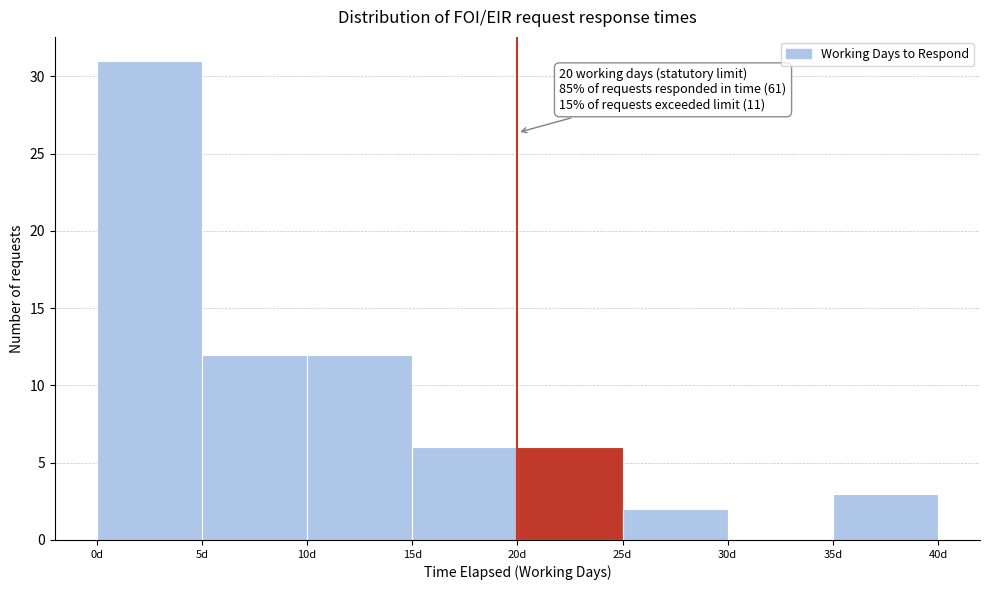

Over which range of the x-axis is the bar tallest?

0 to 5